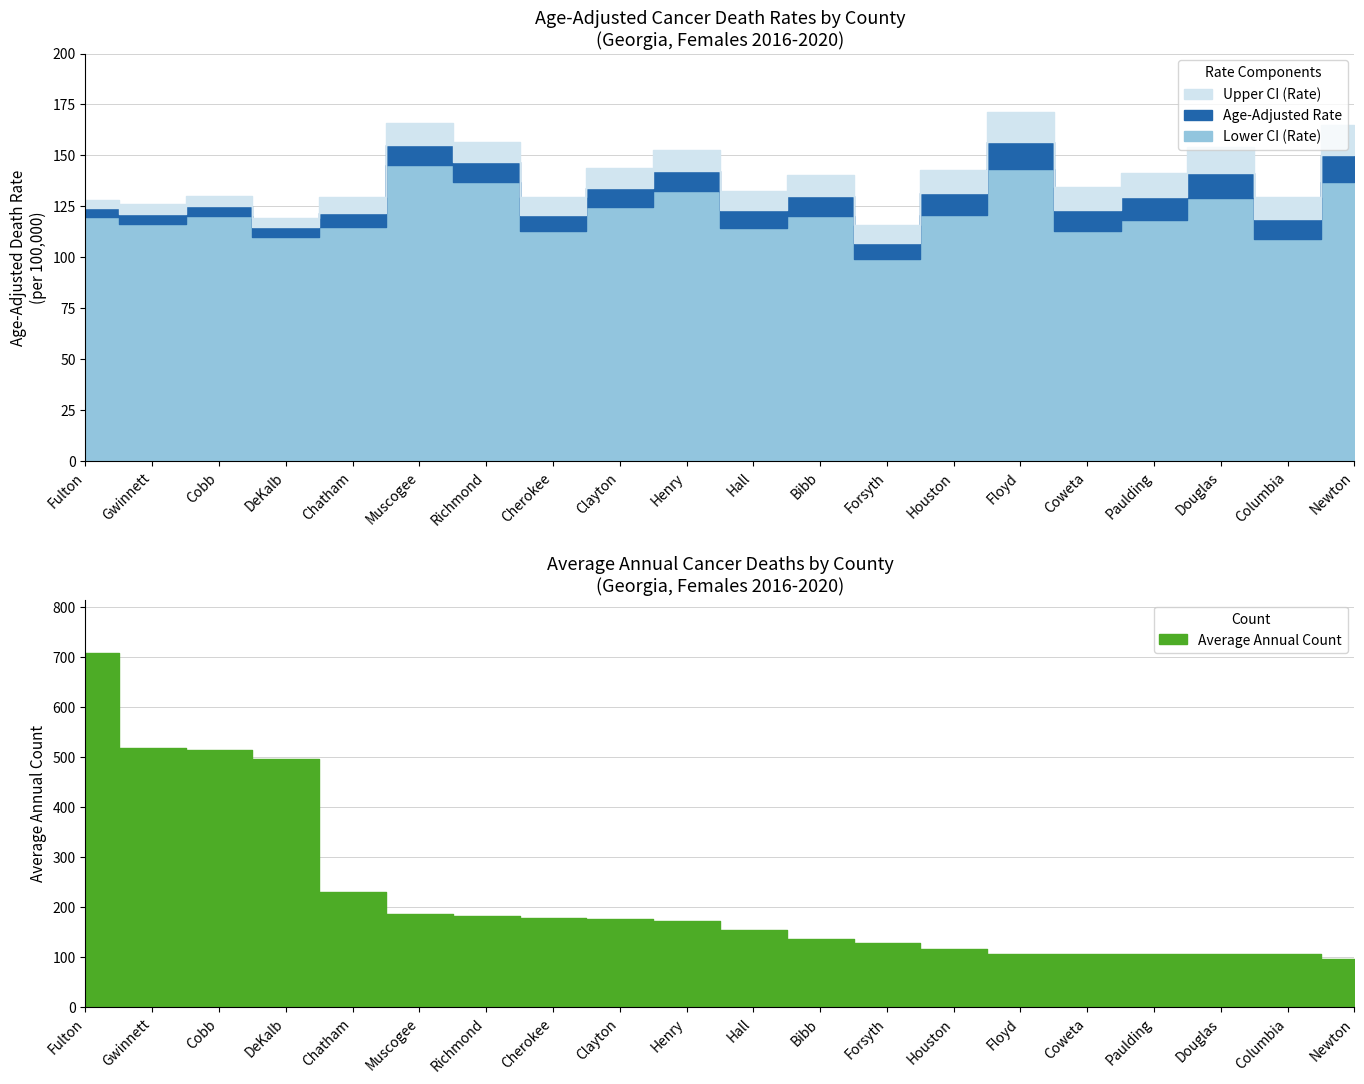

How many values in the Average Annual Count series are below 172?

10